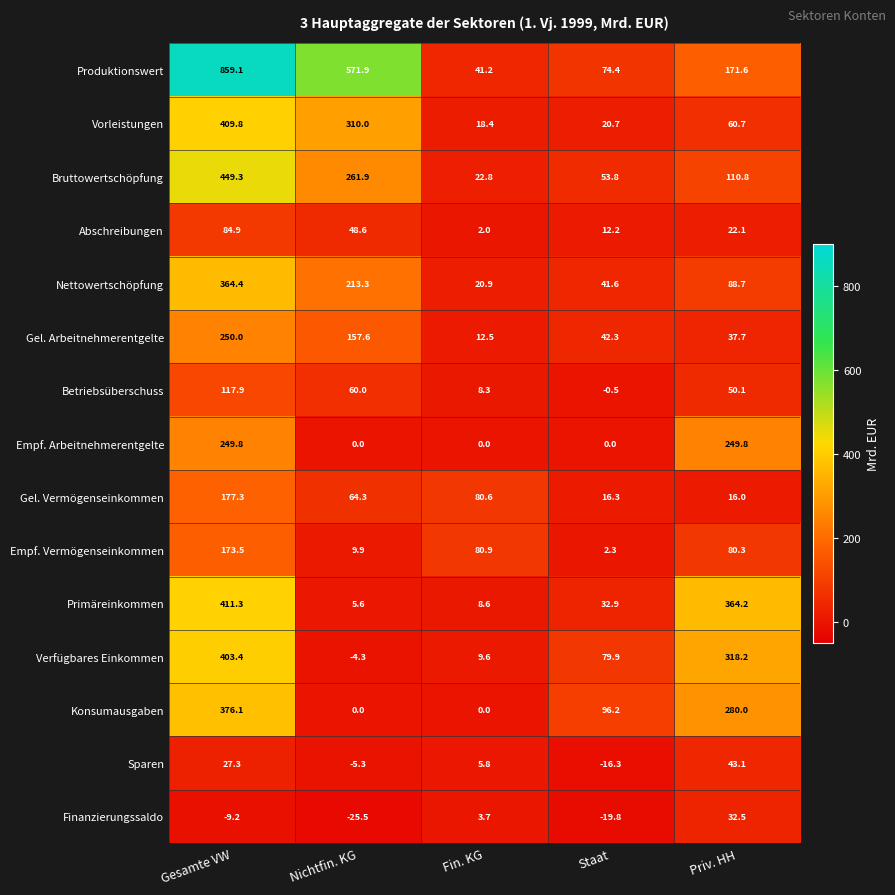

At which label is Betriebsüberschuss closest to 58?

Nichtfin. KG